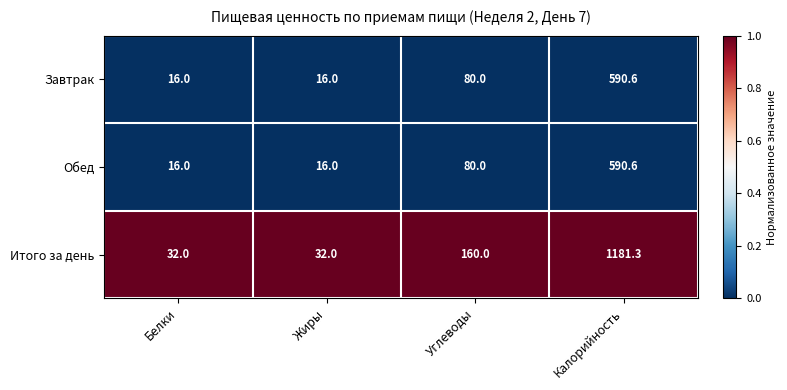

The value of Обед at Калорийность is 590.6. True or false?

True